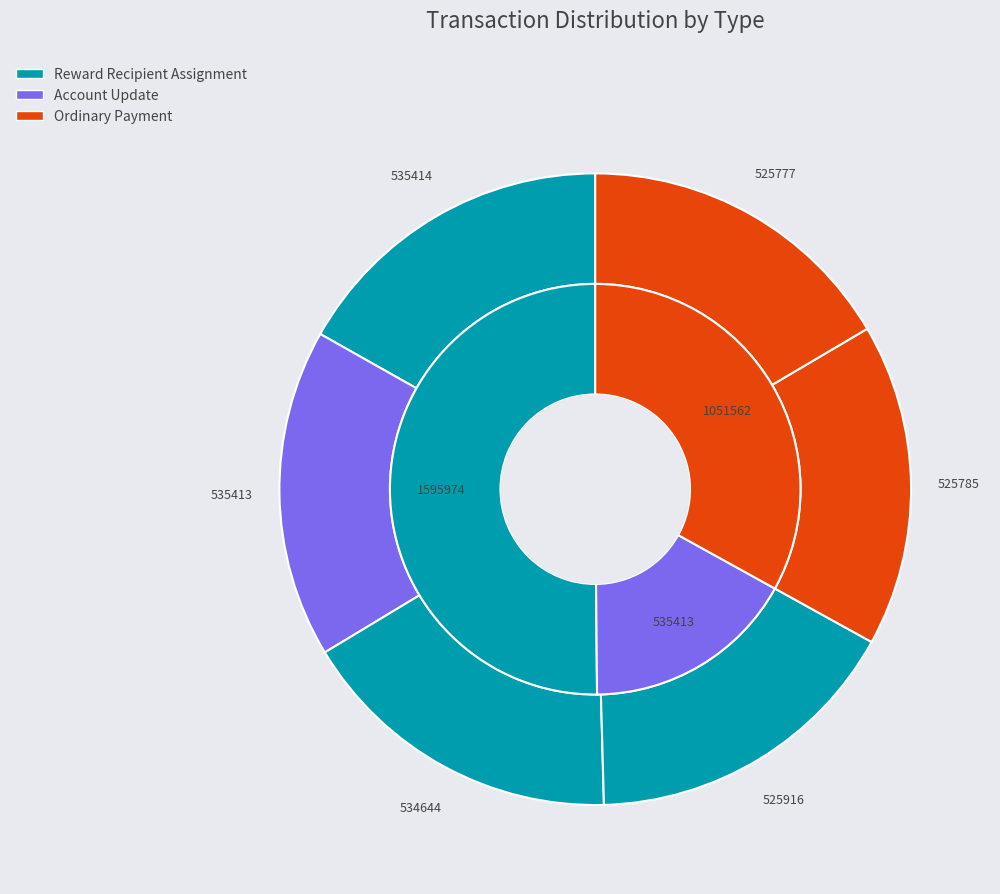

To the nearest percent, what is the combined percentage of Account Update (535413) and Reward Recipient Assignment (525916)?

33%